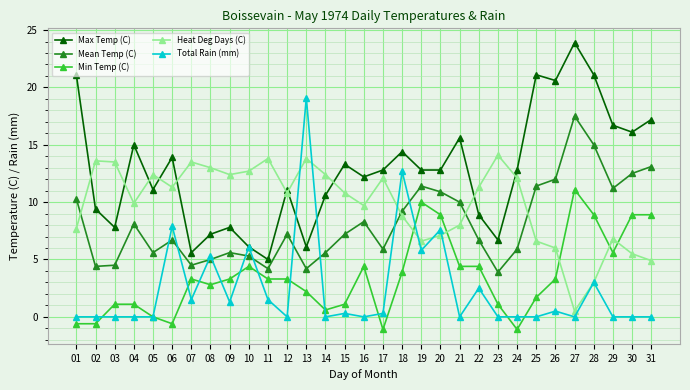

How many interior local peaks does the Mean Temp (C) series have?

7